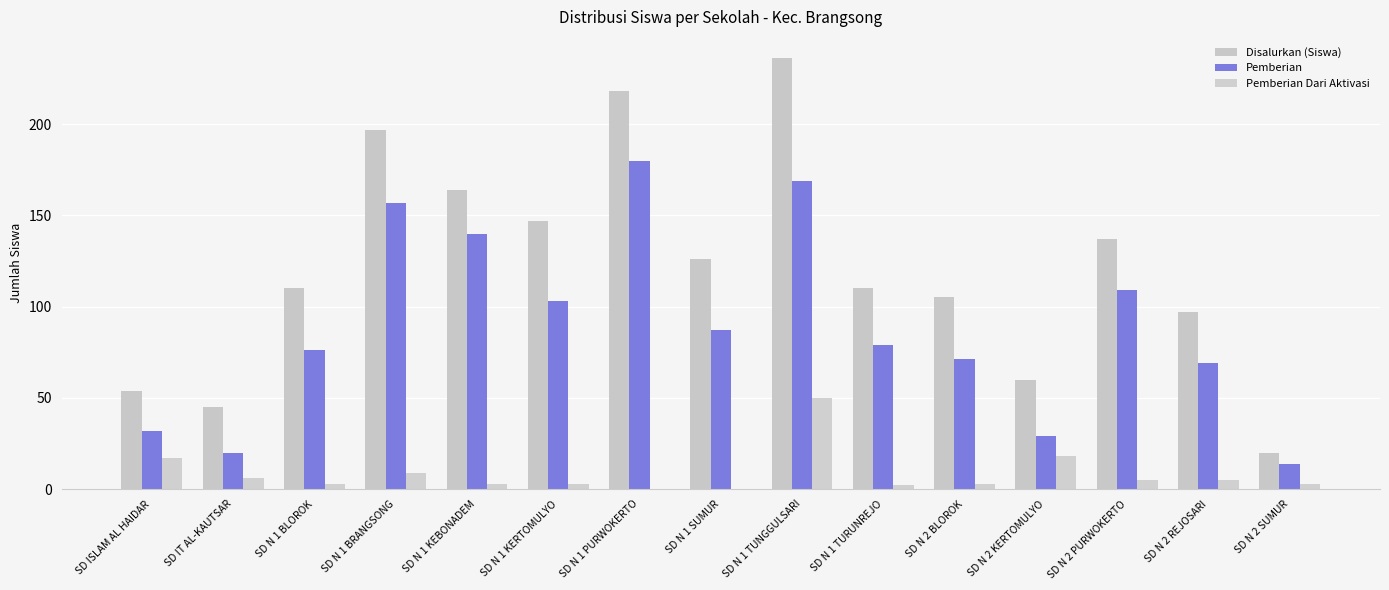

The Pemberian Dari Aktivasi series shows 4 at SD N 2 KERTOMULYO. True or false?

False